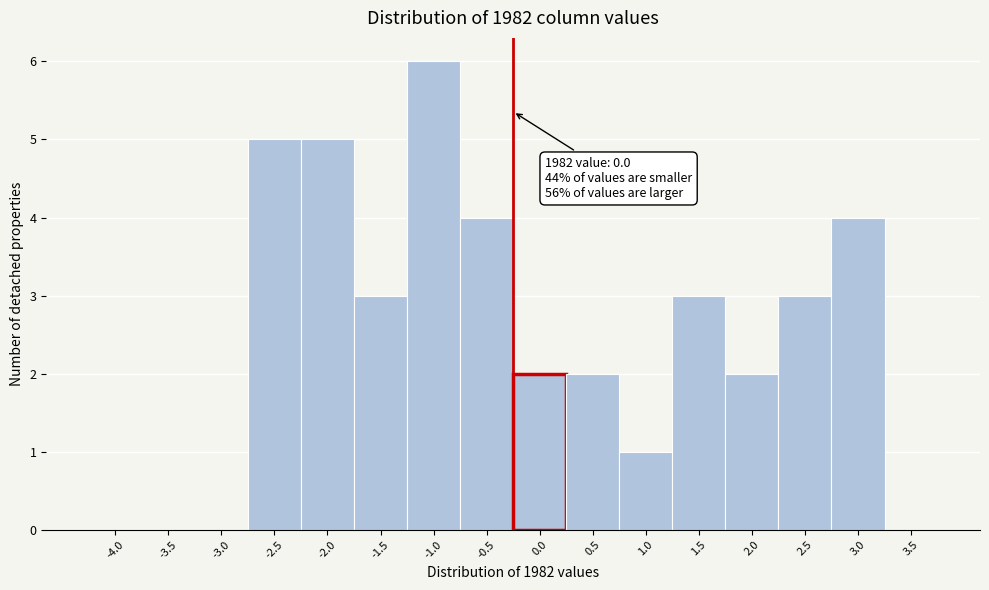

Reading left to right, extract all data points from this chart.

-4.0=0	-3.5=0	-3.0=0	-2.5=5	-2.0=5	-1.5=3	-1.0=6	-0.5=4	0.0=2	0.5=2	1.0=1	1.5=3	2.0=2	2.5=3	3.0=4	3.5=0